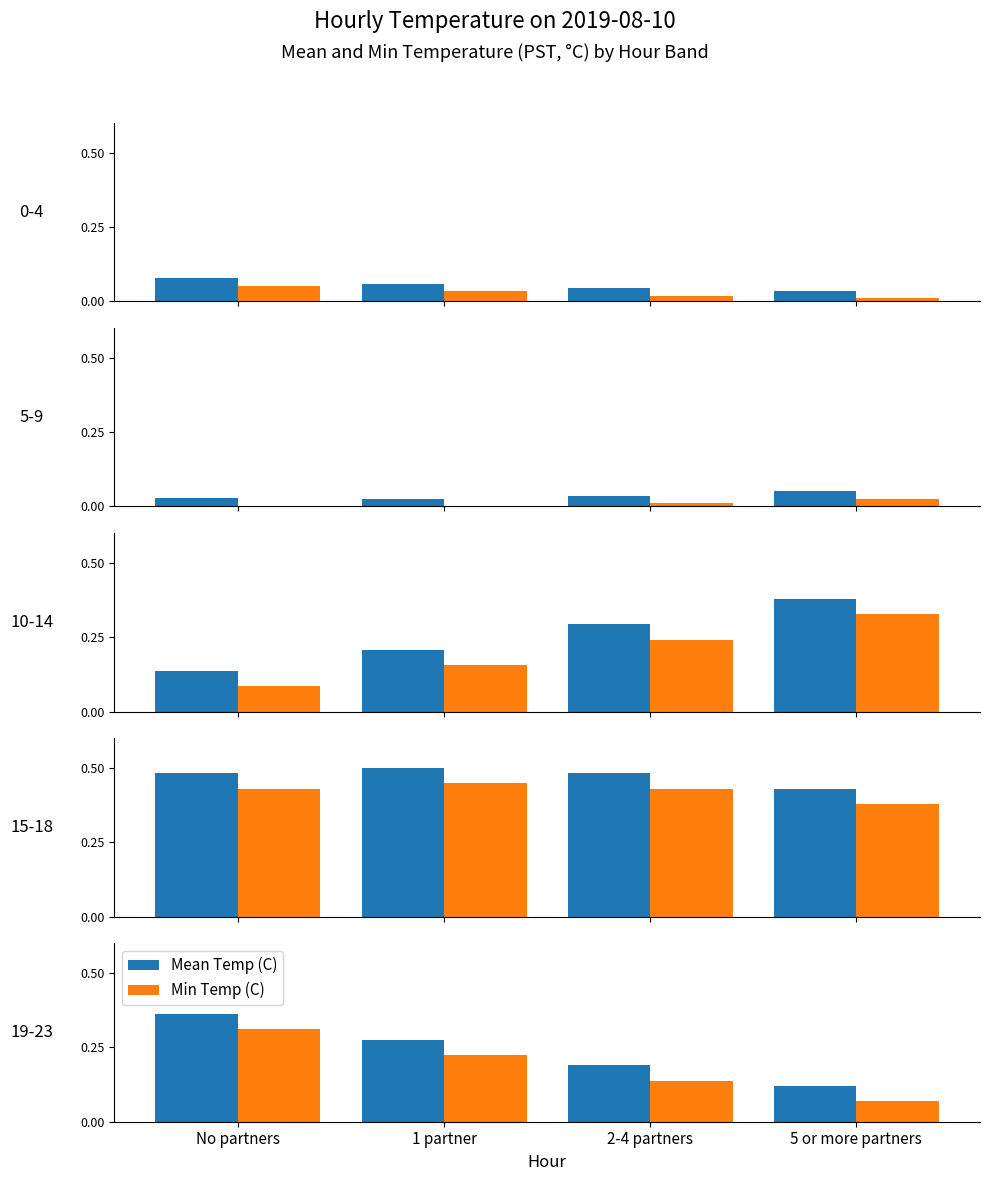

Which series changed the most between No partners and 2-4 partners?

Mean Temp (C)